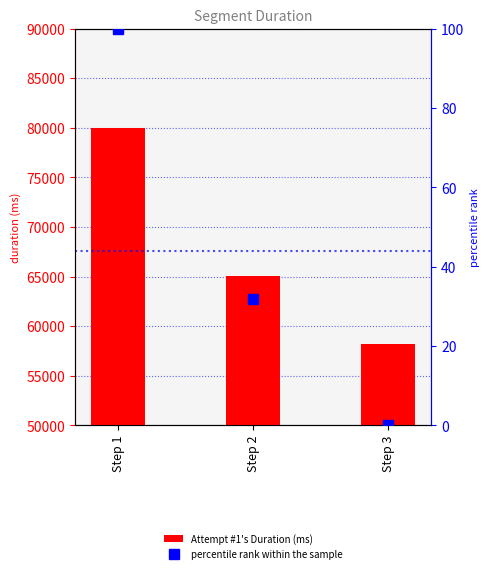

Reading left to right, transcribe all the data shown in this chart.

Attempt #1's Duration (ms): 80015.0	65105.0	58164.0
percentile rank within the sample: 100.0	31.8	0.0